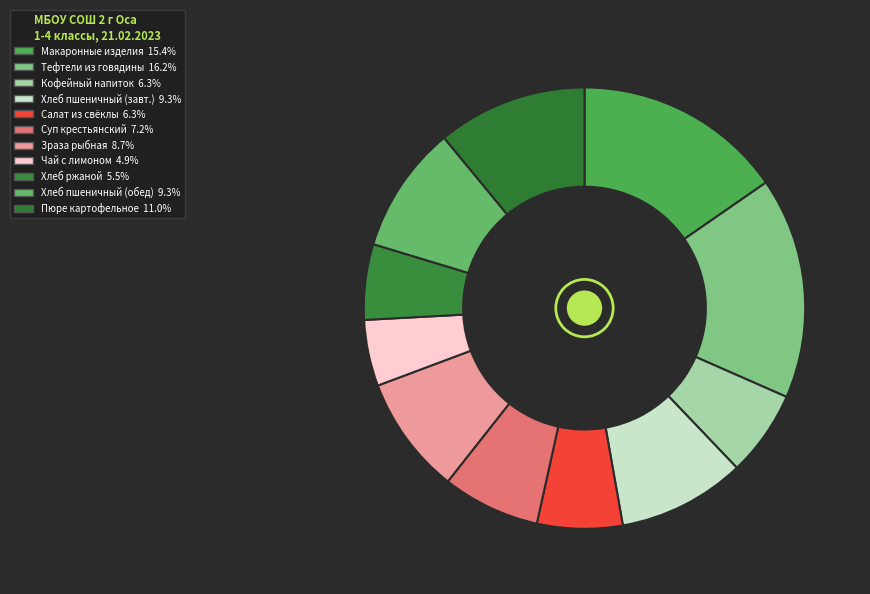

How many segments does this pie chart have?

11